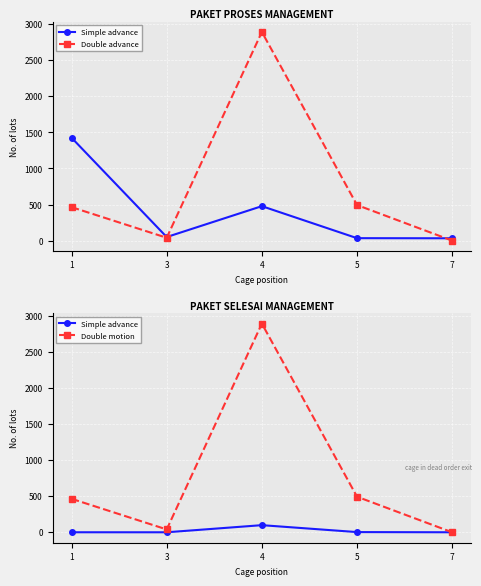

What is the difference between the maximum and second lowest values in the Double motion series?

2852.7